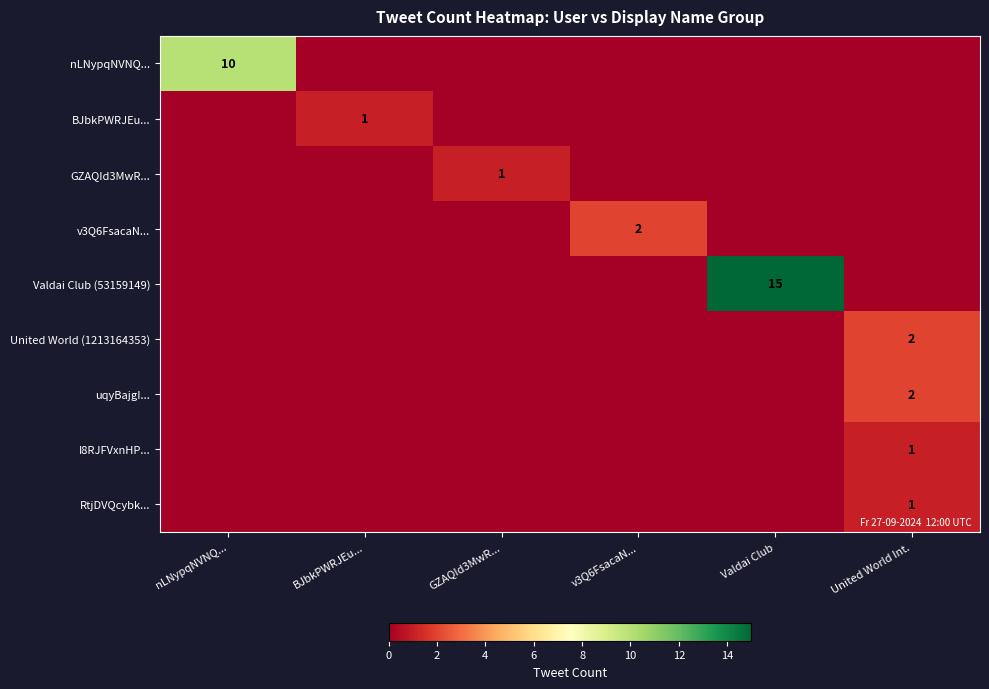

At which category does the chart reach its peak across all series?

Valdai Club